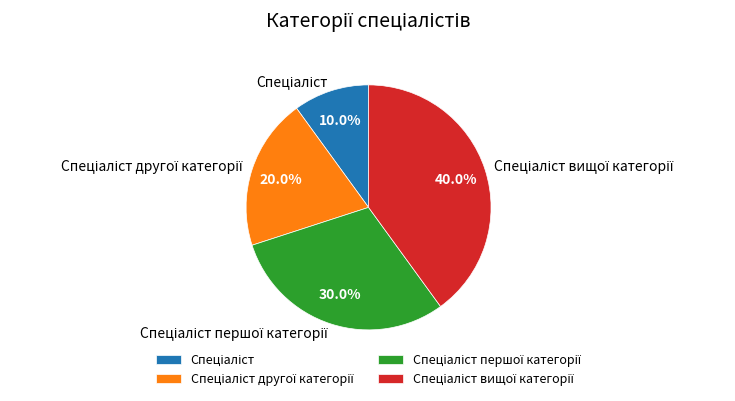

Is there any slice that represents more than half of the pie?

No